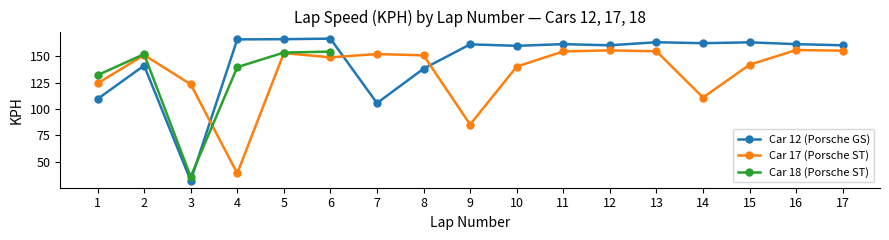

How many interior local peaks does the Car 12 (Porsche GS) series have?

6